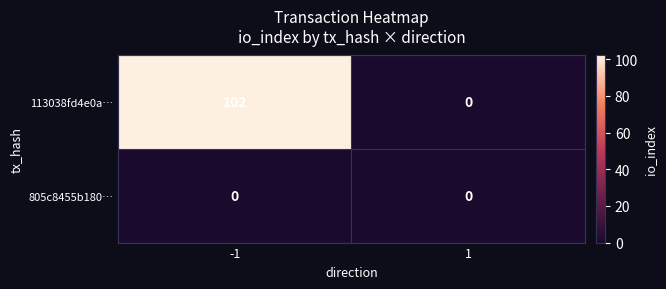

Rank the categories by 113038fd4e0a… value from highest to lowest.

-1, 1